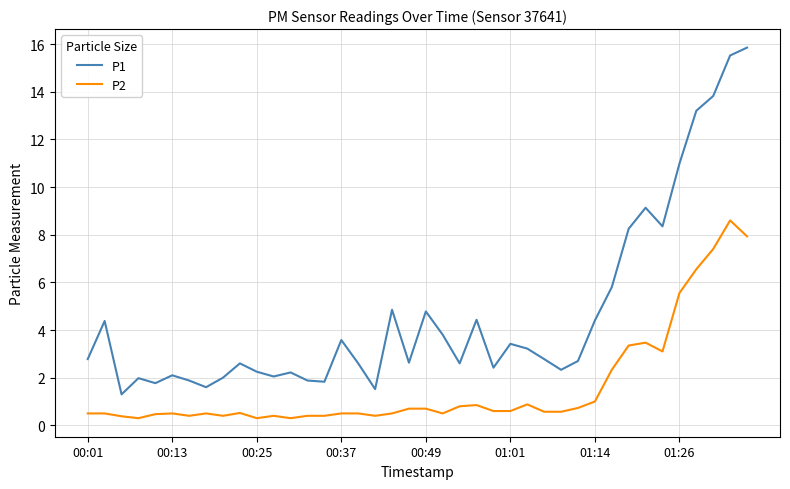

Which series has the largest range (max minus min)?

P1